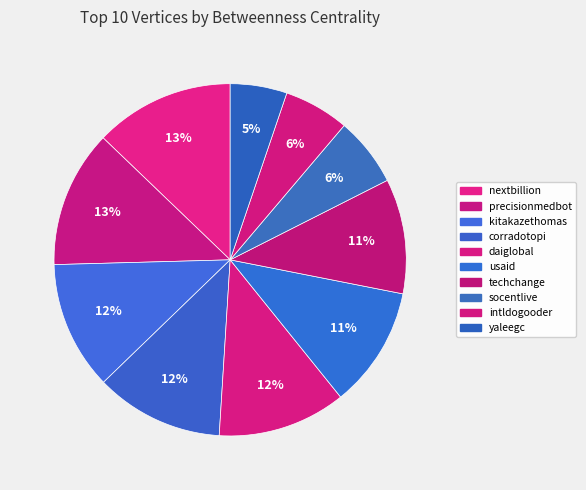

How many segments does this pie chart have?

10